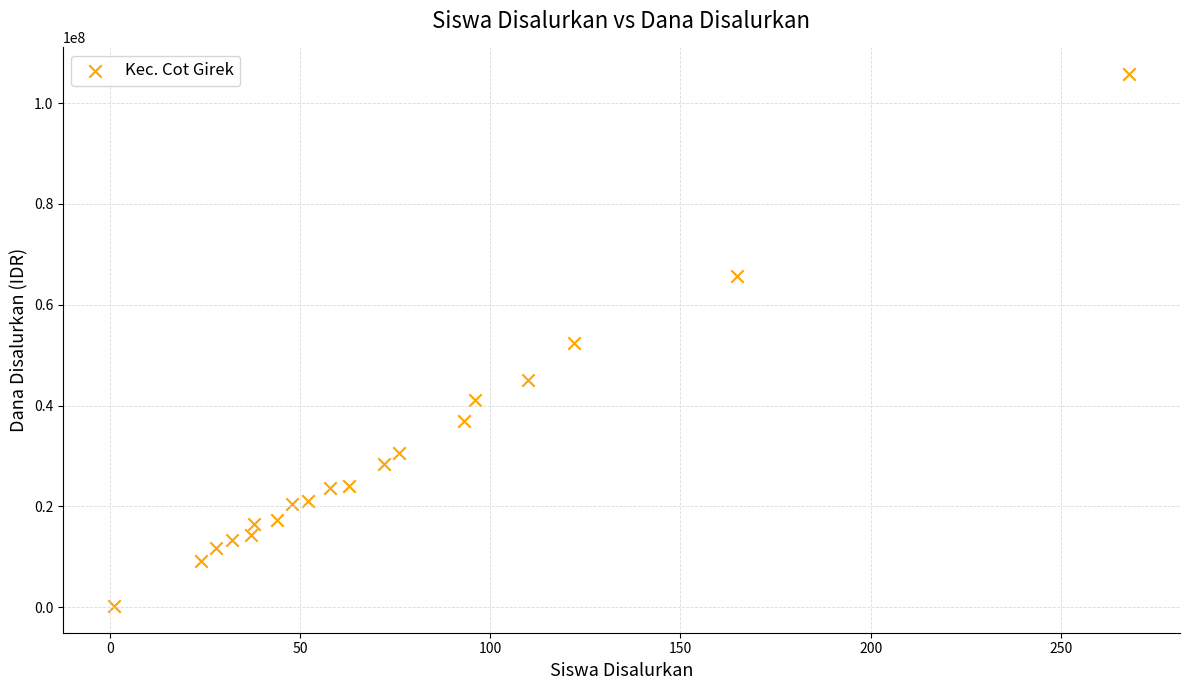

What is the range of Y values (max minus min)?

105525000